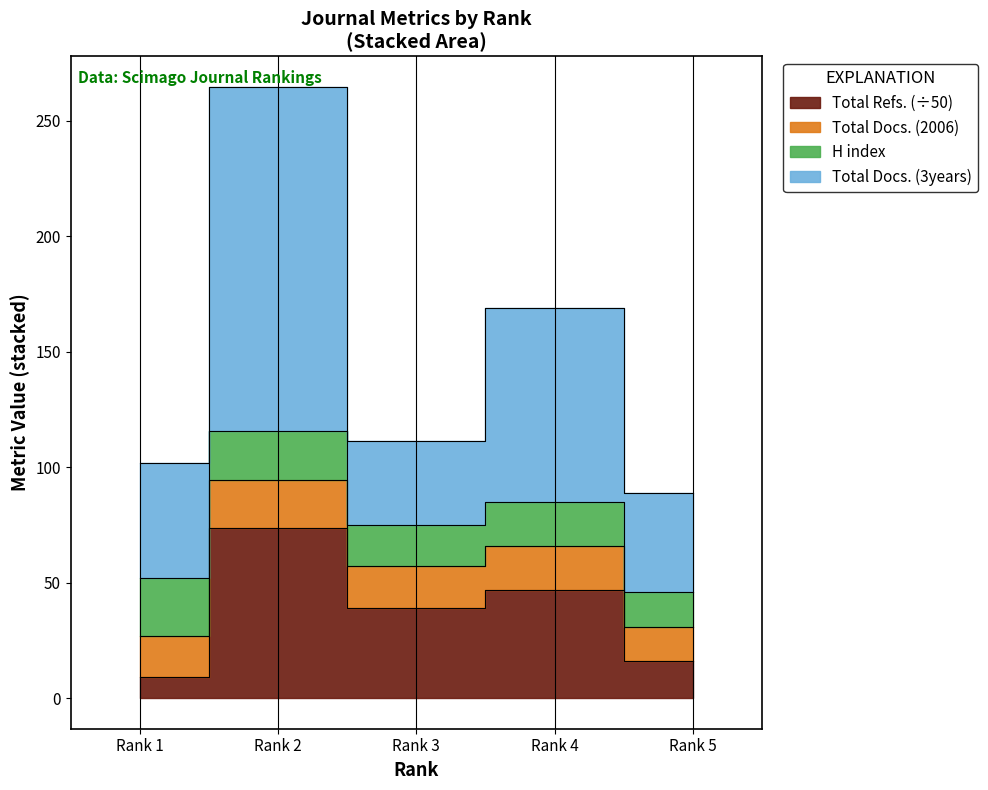

At which category is the sum across all series the highest?

Rank 2